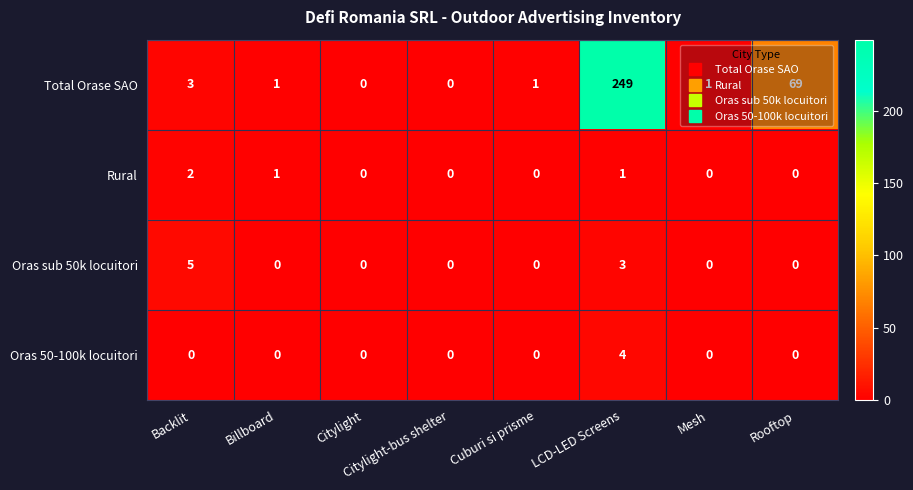

How many positive values does the Rural series have?

3